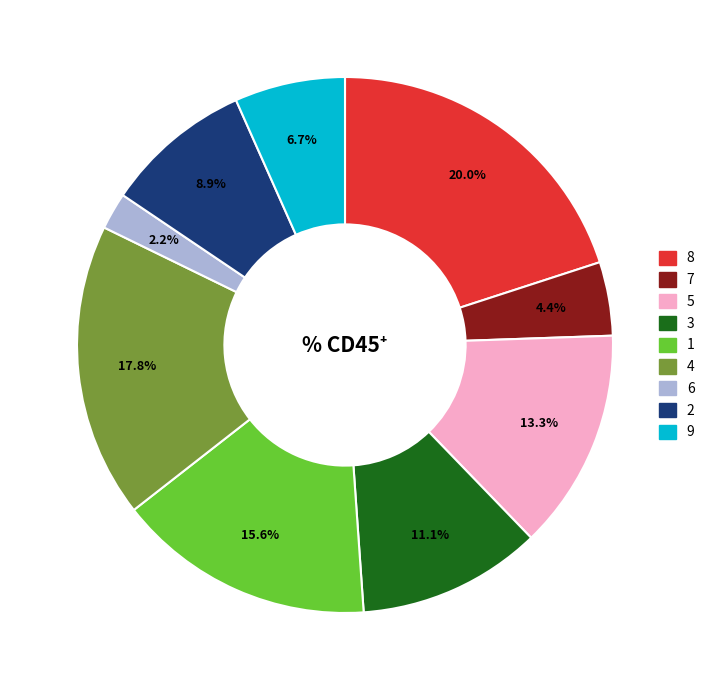

The 9 slice represents 1% of the pie. True or false?

False